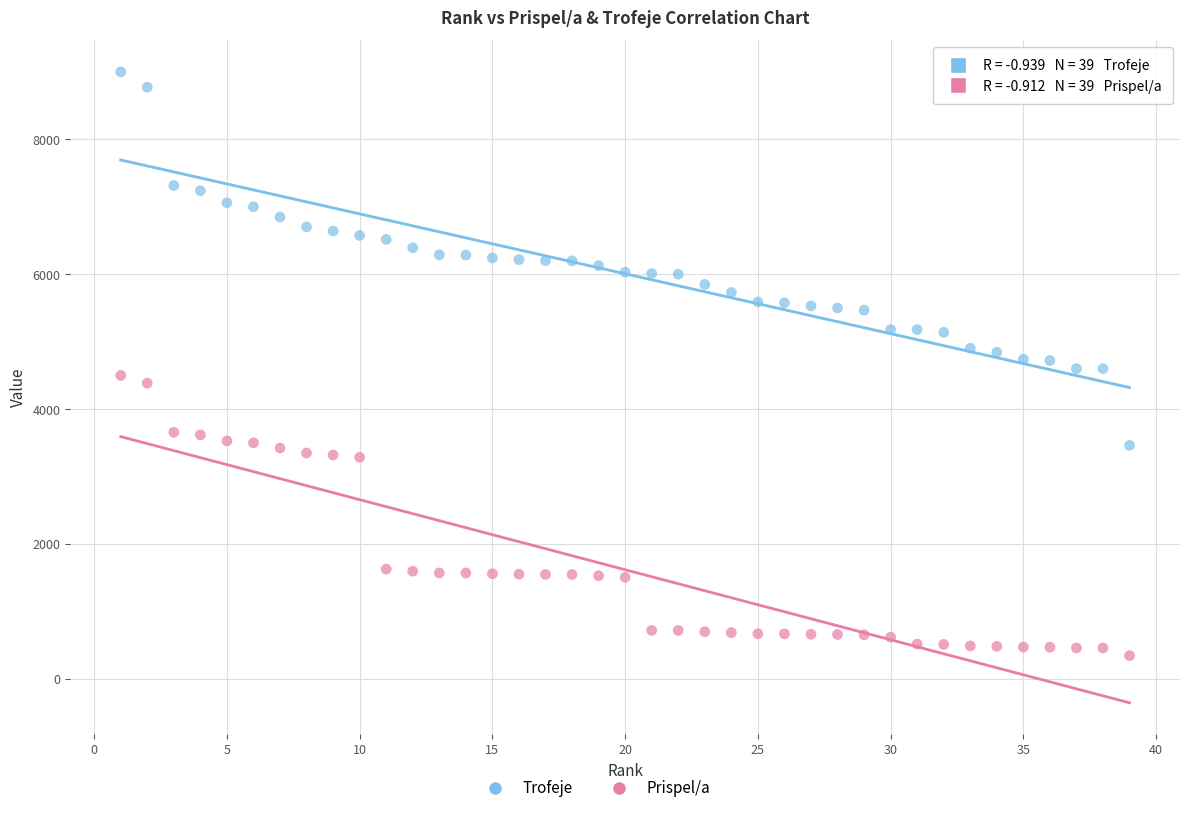

Across all data points, what is the range of X values (max minus min)?

38